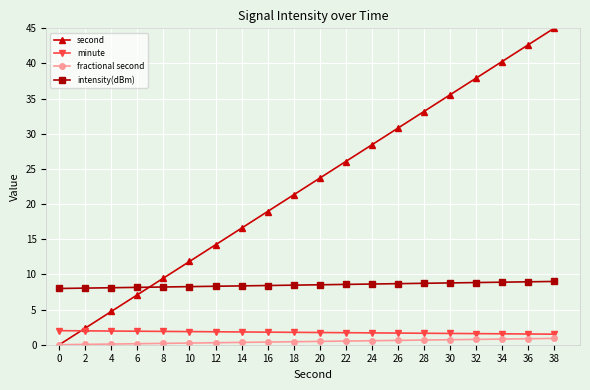

Is this an area chart (filled region under the line)?

No